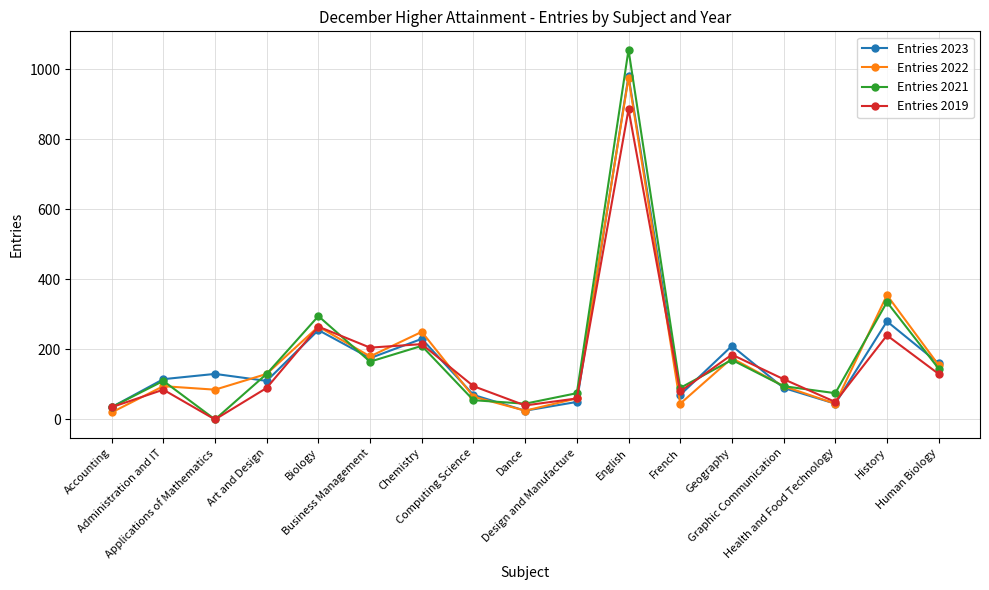

What is the highest value of the Entries 2022 series?

975